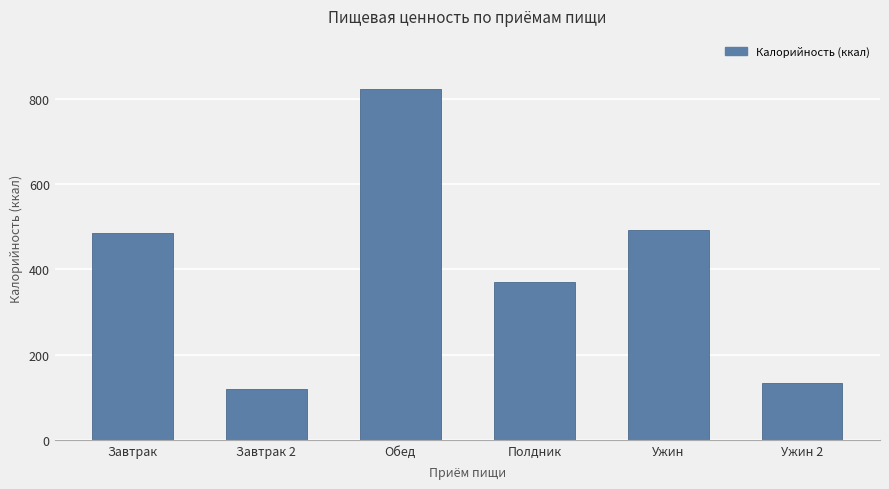

What is the value of the 1st bar from the left?

486.3